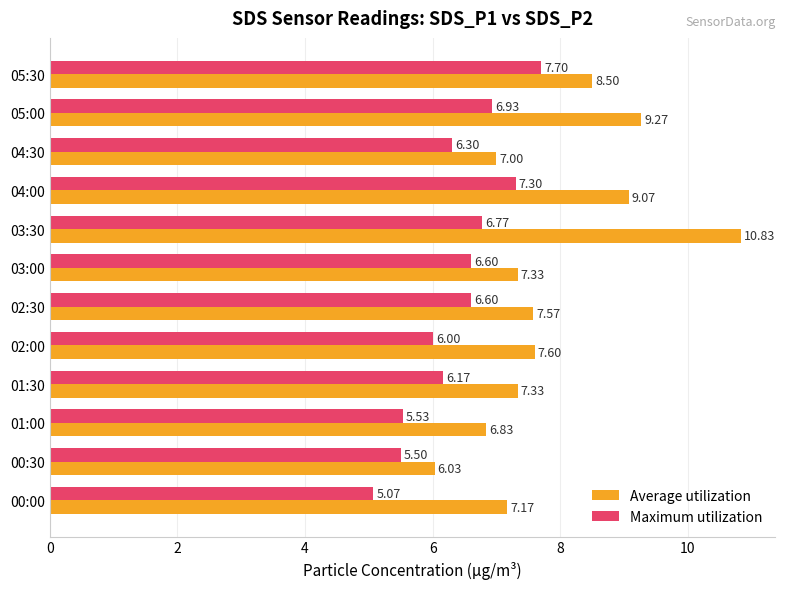

List the series in order of their overall mean, highest first.

Average utilization, Maximum utilization